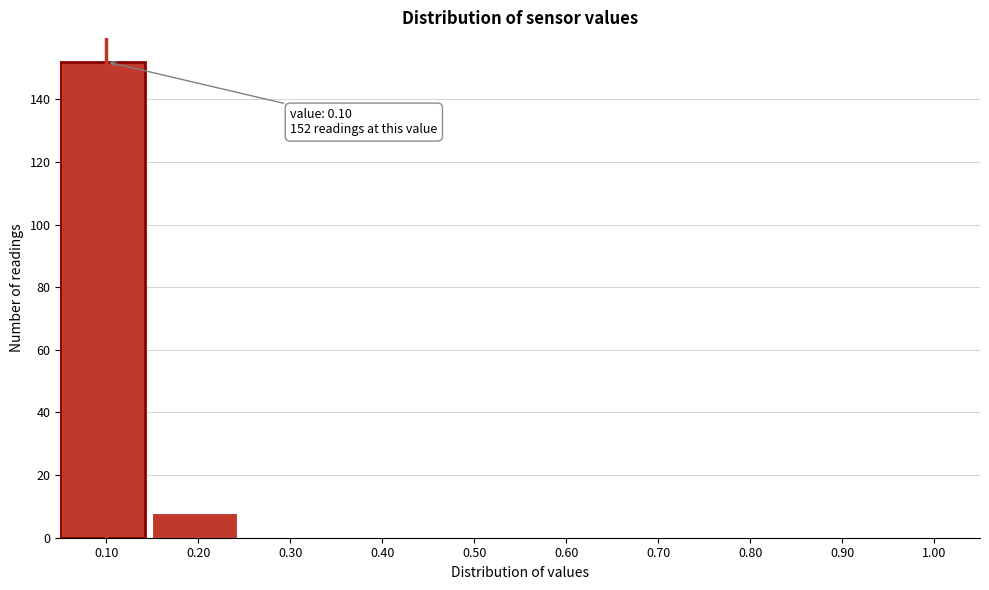

Over which range of the x-axis is the bar tallest?

0.05 to 0.15